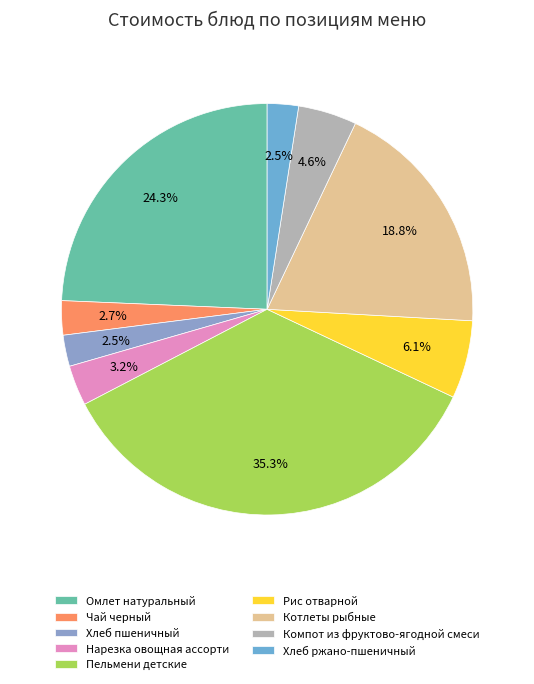

To the nearest percent, what is the difference between the Пельмени детские and Котлеты рыбные slice percentages?

17%